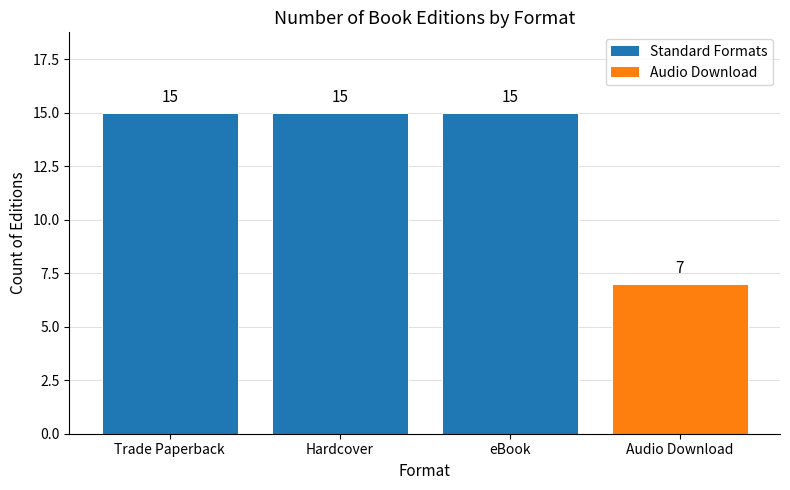

Reading left to right, transcribe all the data shown in this chart.

15	15	15	7